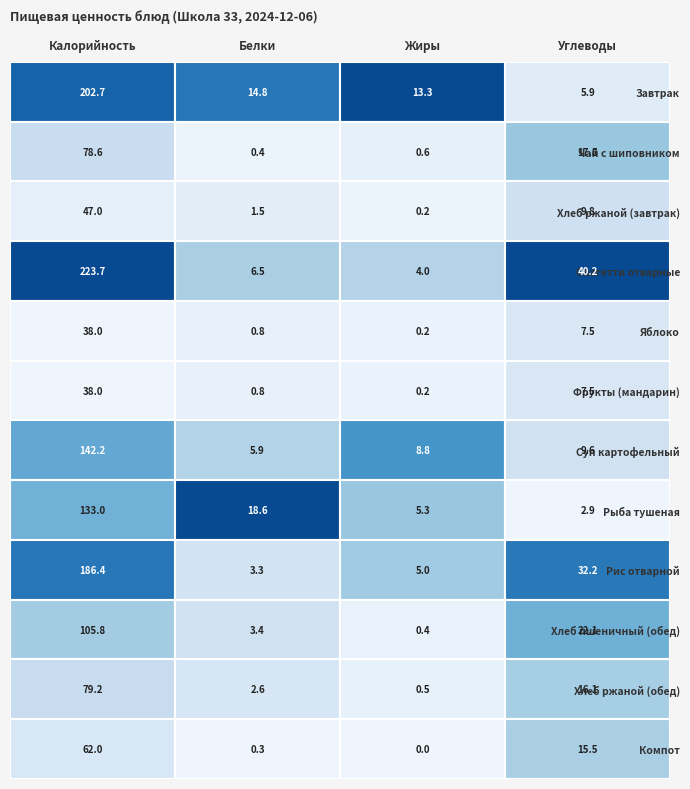

How many data points in Хлеб ржаной (завтрак) are less than 9?

2